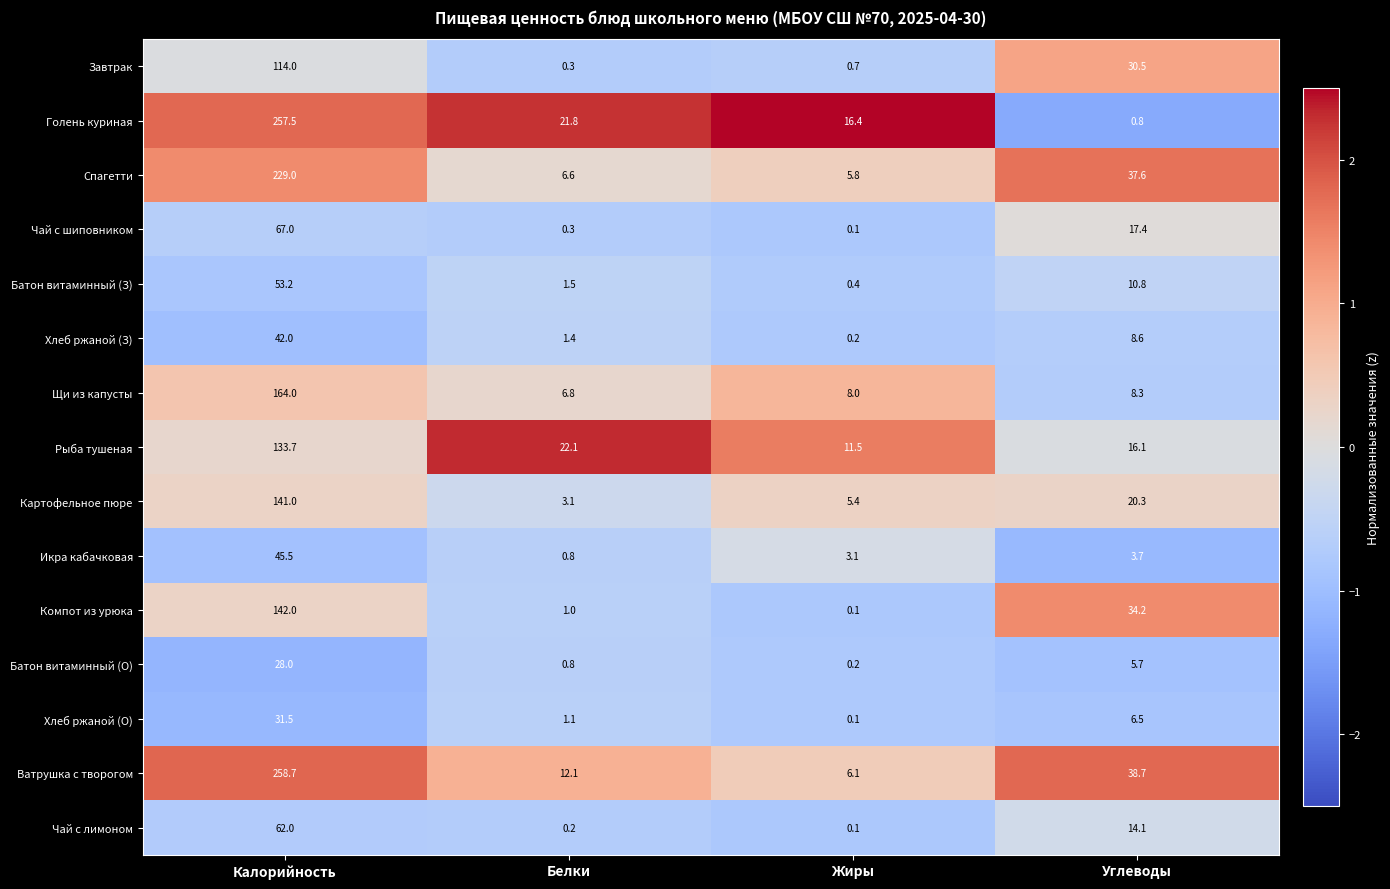

Is it true that Рыба тушеная equals 11.5 at Жиры?

True